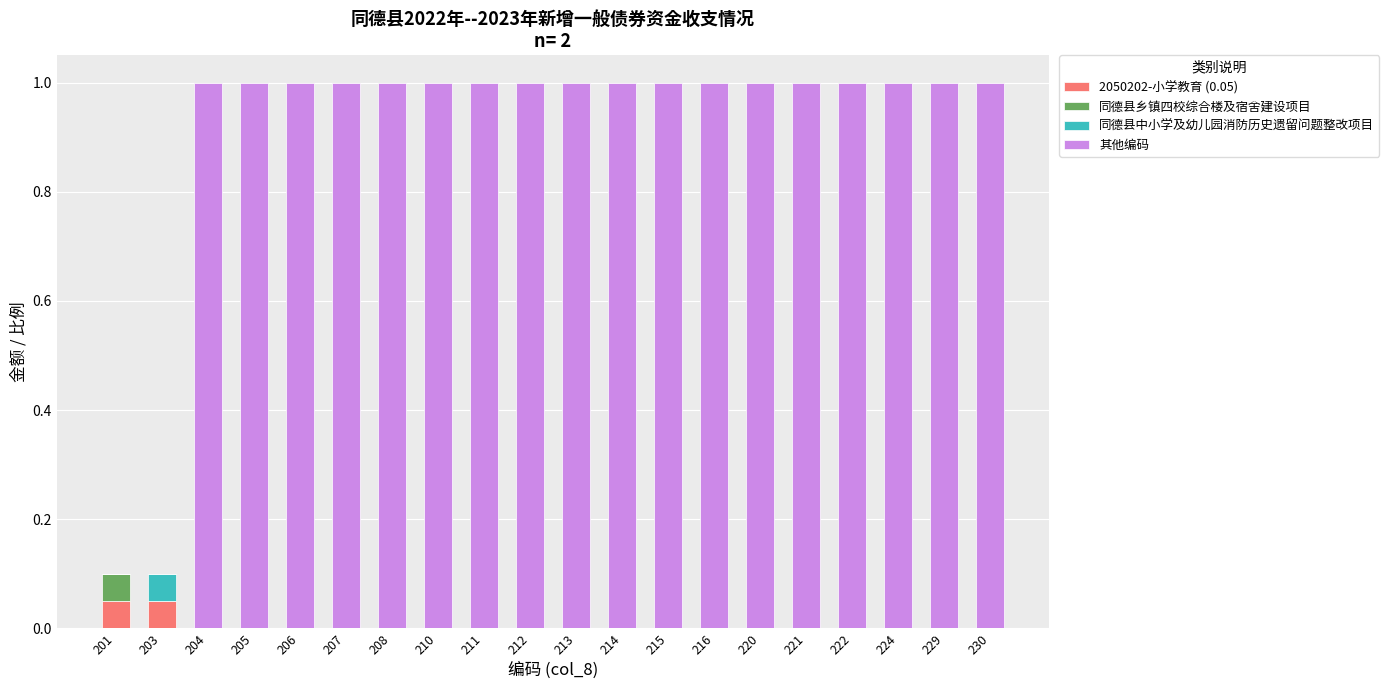

The value of 2050202-小学教育 (0.05) at 216 is 0.0. True or false?

True